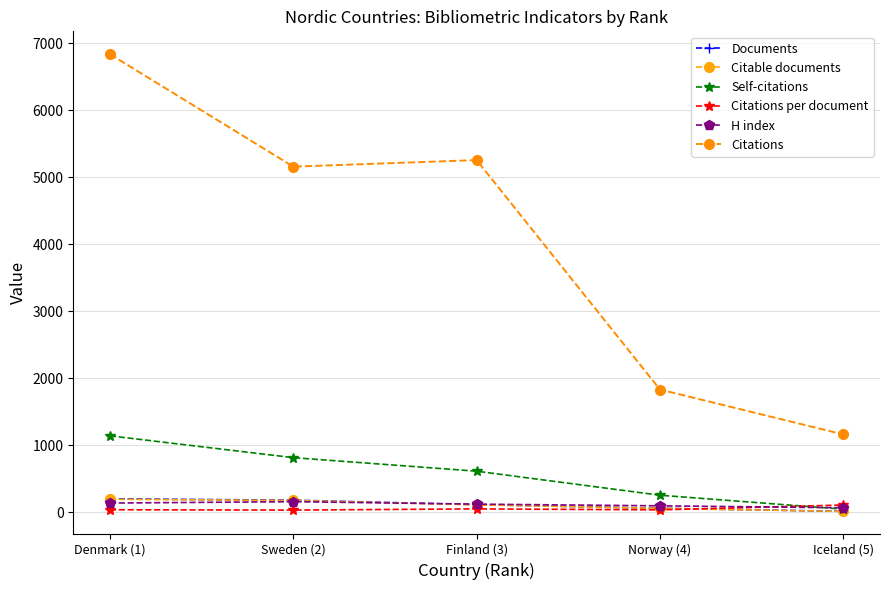

What is the difference between the maximum and minimum values in the Citations per document series?

76.2